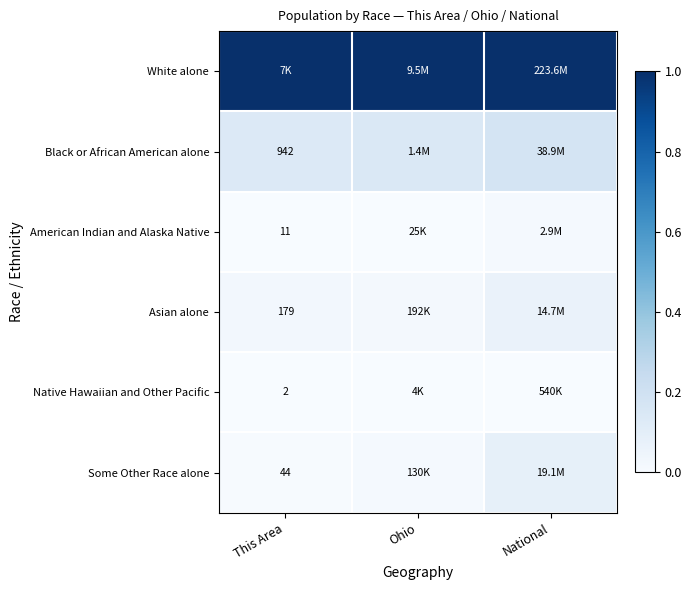

Which has a higher value, National or This Area?

National